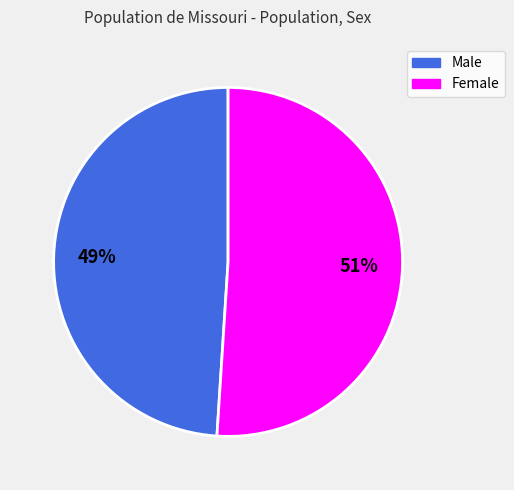

To the nearest percent, what is the difference between the Female and Male slice percentages?

2%